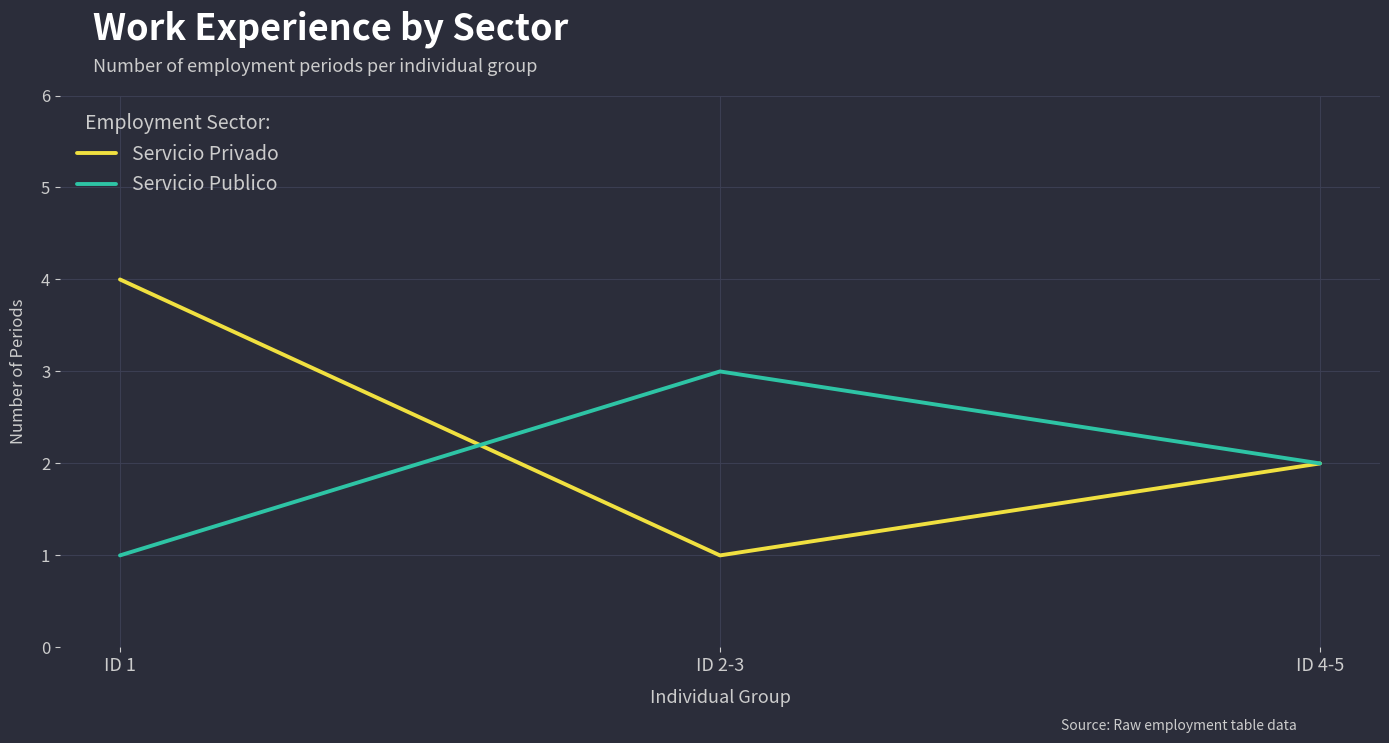

Which series has the largest range (max minus min)?

Servicio Privado